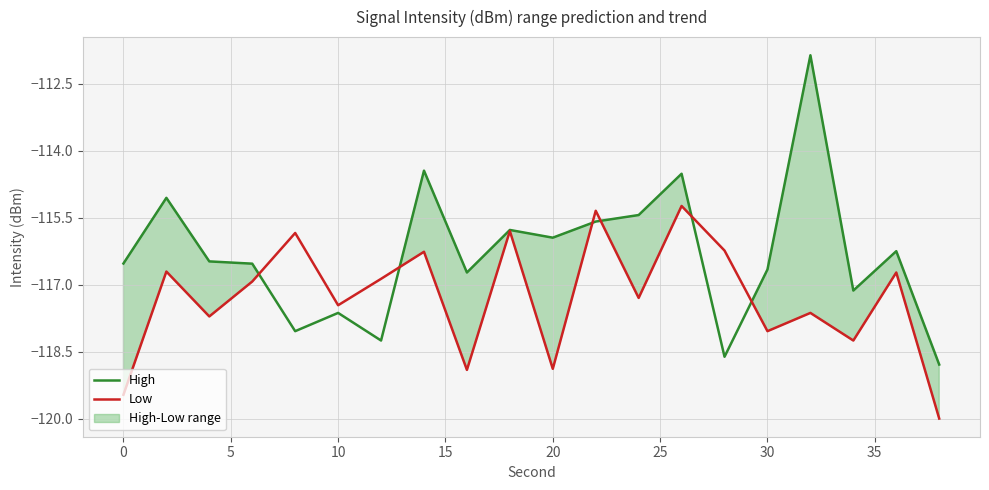

The value of Low at 20 is -70.4. True or false?

False